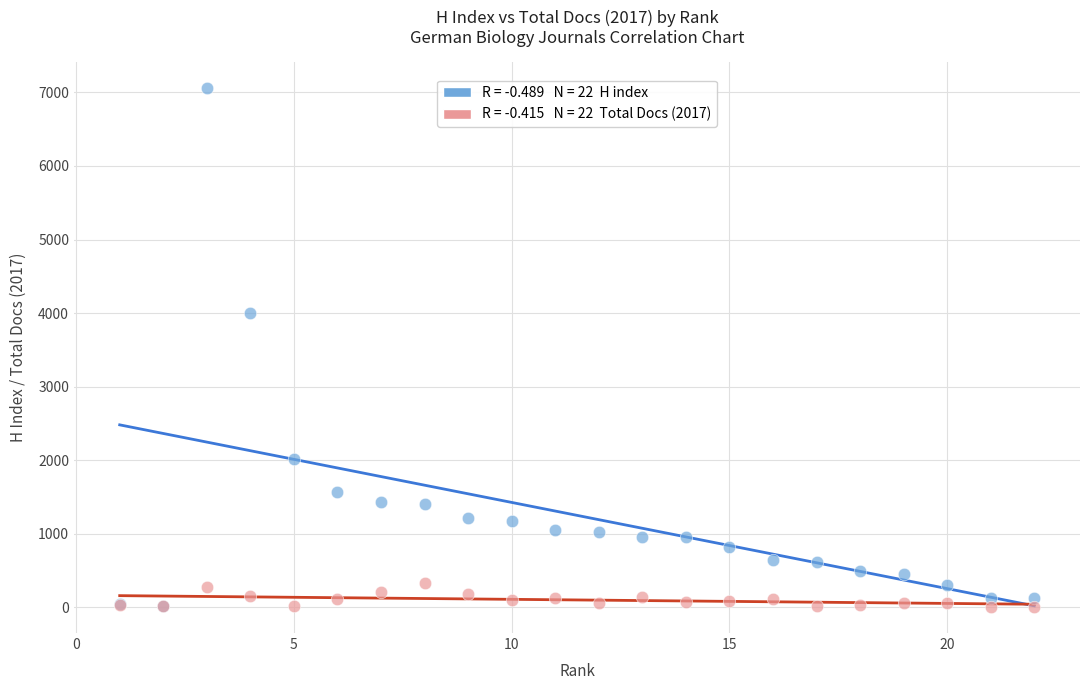

Across all series, what Y value is closest to 3529?

3997